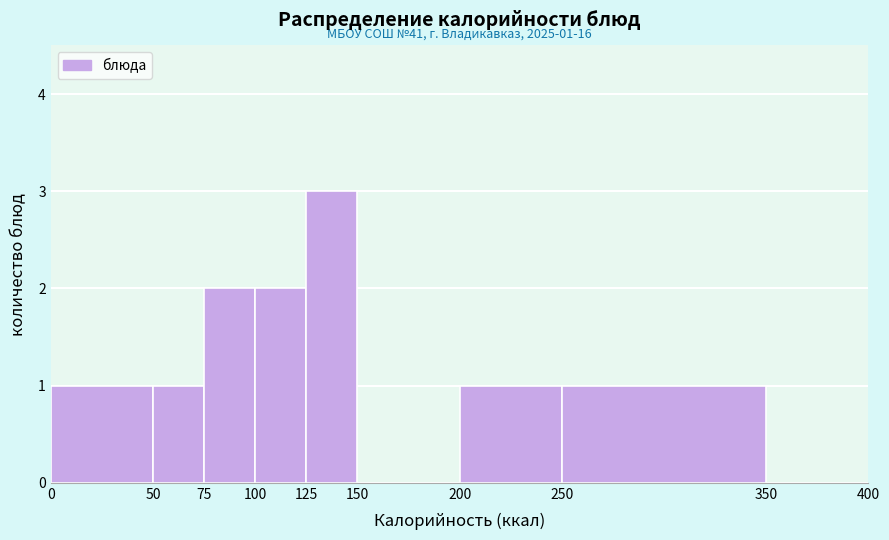

Over which range of the x-axis is the bar tallest?

125 to 150